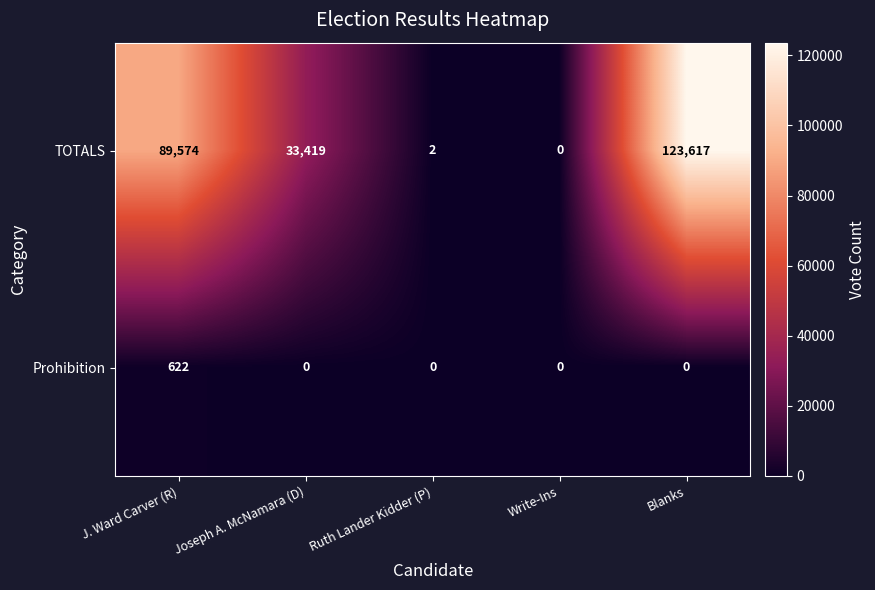

What is the highest value of the Prohibition series?

622